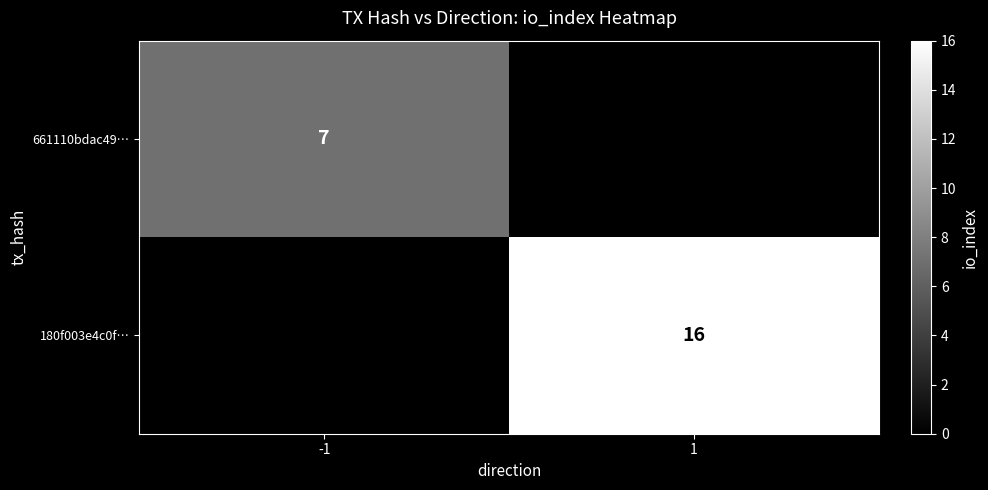

The 661110bdac49… series shows 11 at -1. True or false?

False